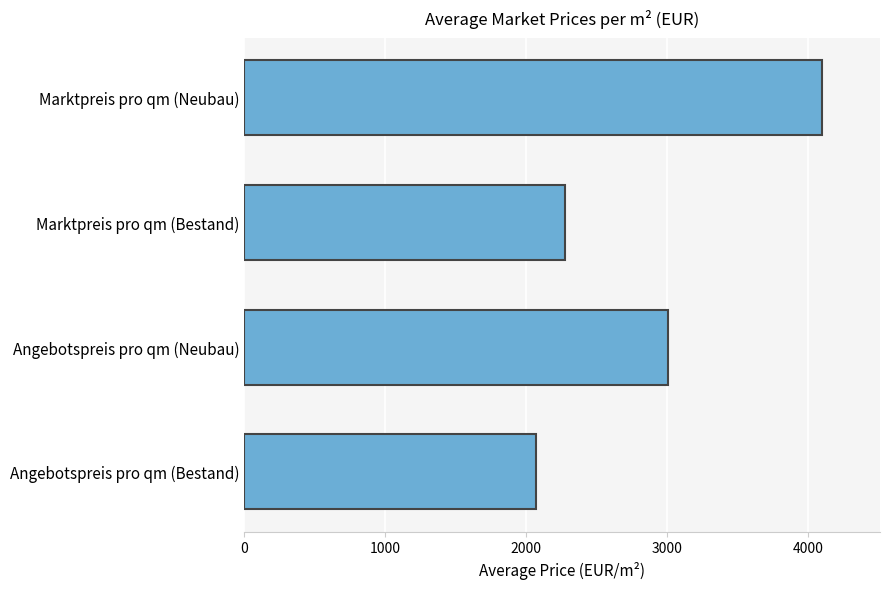

Approximately how many times larger is the value at Angebotspreis pro qm (Neubau) compared to Angebotspreis pro qm (Bestand)?

1.5